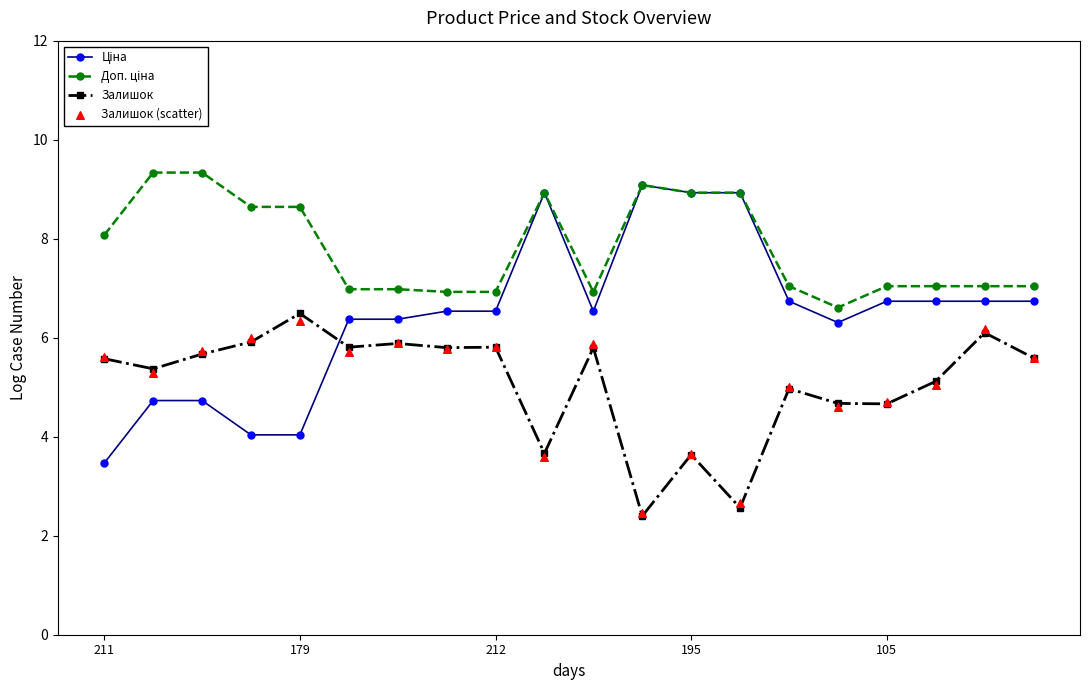

What are all the series names shown in the legend?

Ціна, Доп. ціна, Залишок, Залишок (scatter)